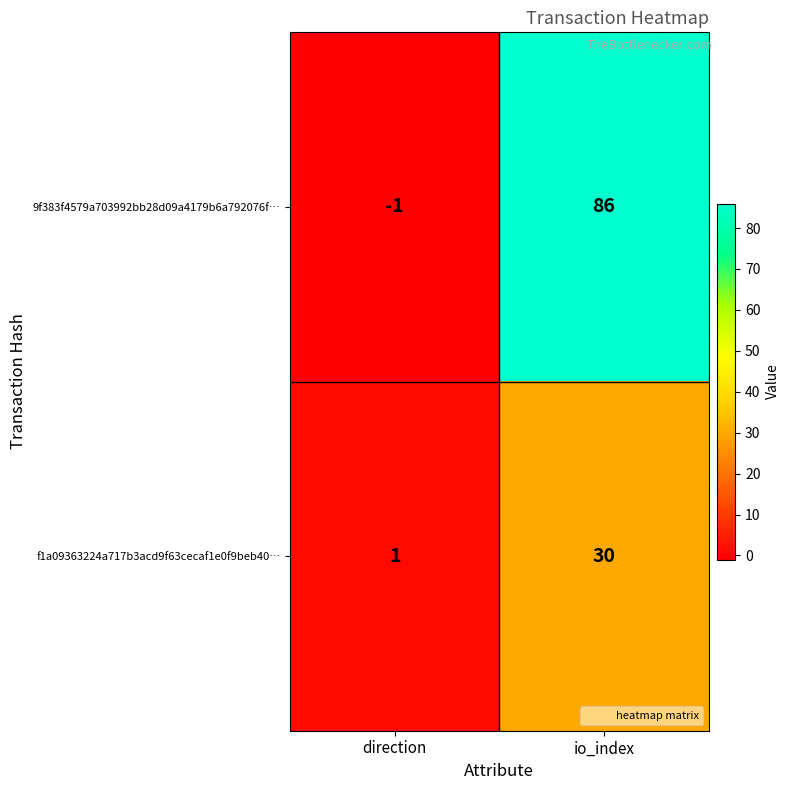

At direction, list the series in order from largest to smallest.

f1a09363224a717b3acd9f63cecaf1e0f9beb40…, 9f383f4579a703992bb28d09a4179b6a792076f…